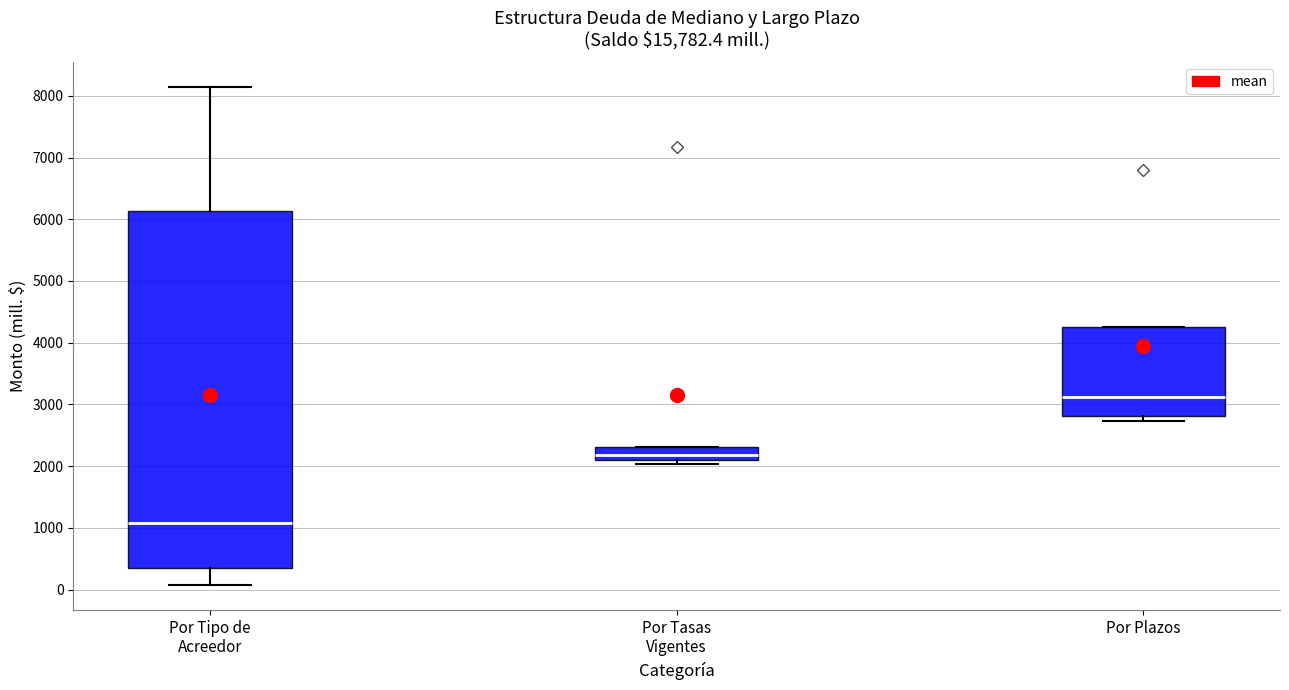

Comparing the boxes themselves (not the whiskers), which one is the tallest?

Por Tipo de Acreedor